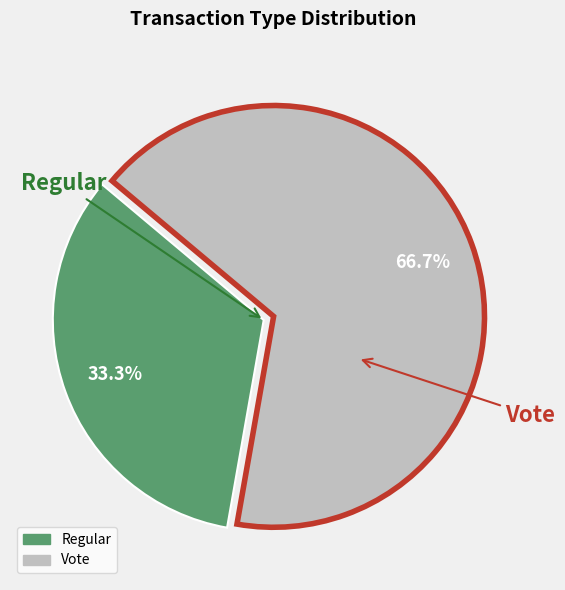

The Regular slice represents 45% of the pie. True or false?

False